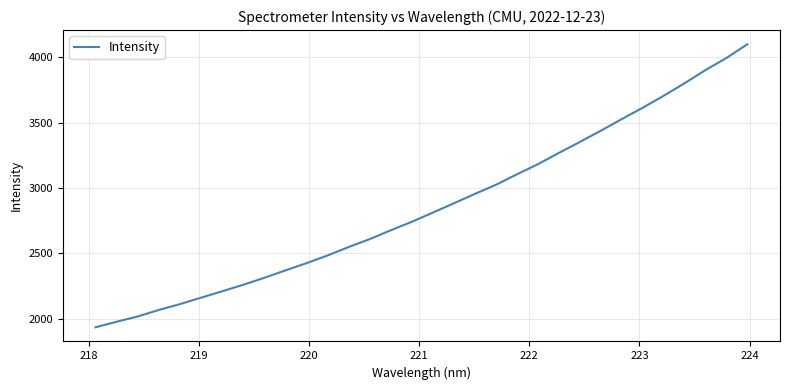

What is the smallest value displayed?

1934.5